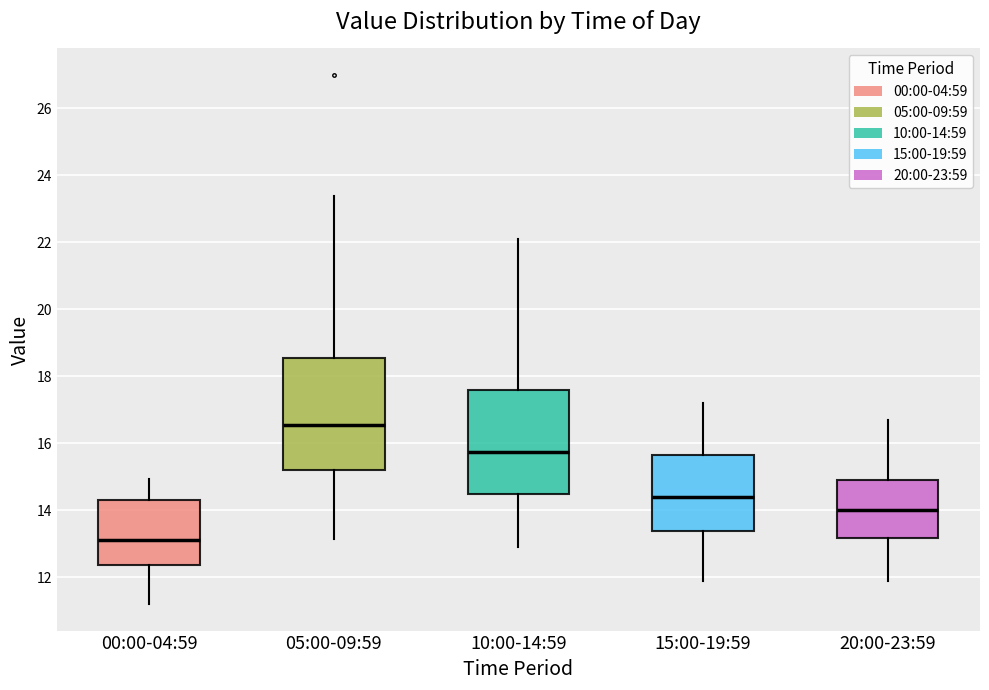

Comparing the boxes themselves (not the whiskers), which one is the tallest?

05:00-09:59